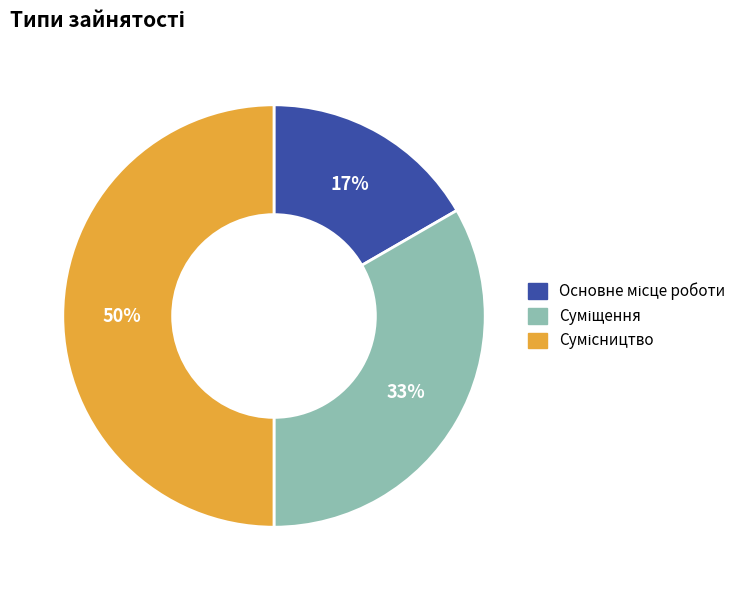

To the nearest percent, what is the difference between the largest and smallest slice percentages?

33%